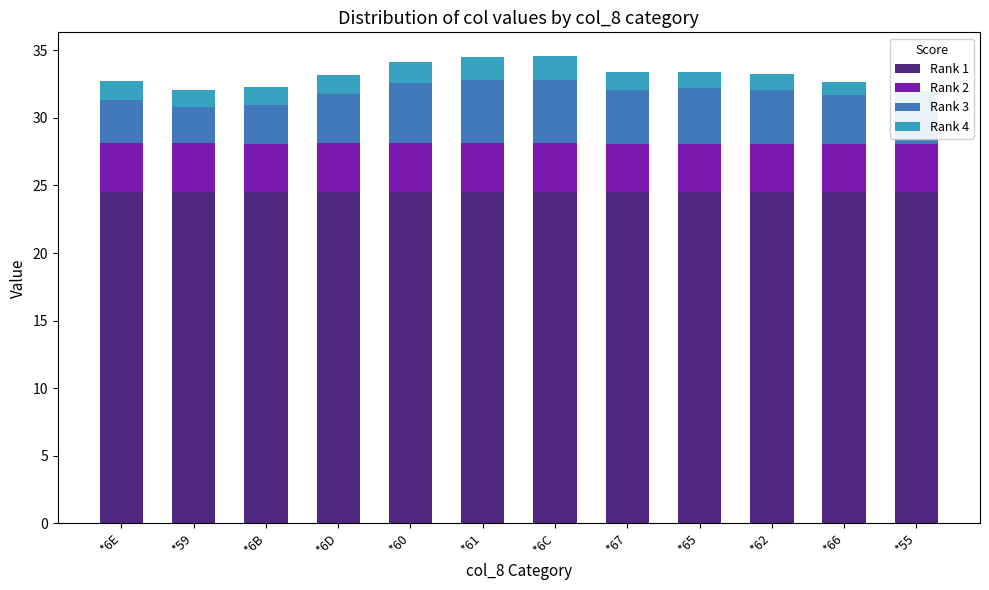

What is the greatest value displayed?

24.5